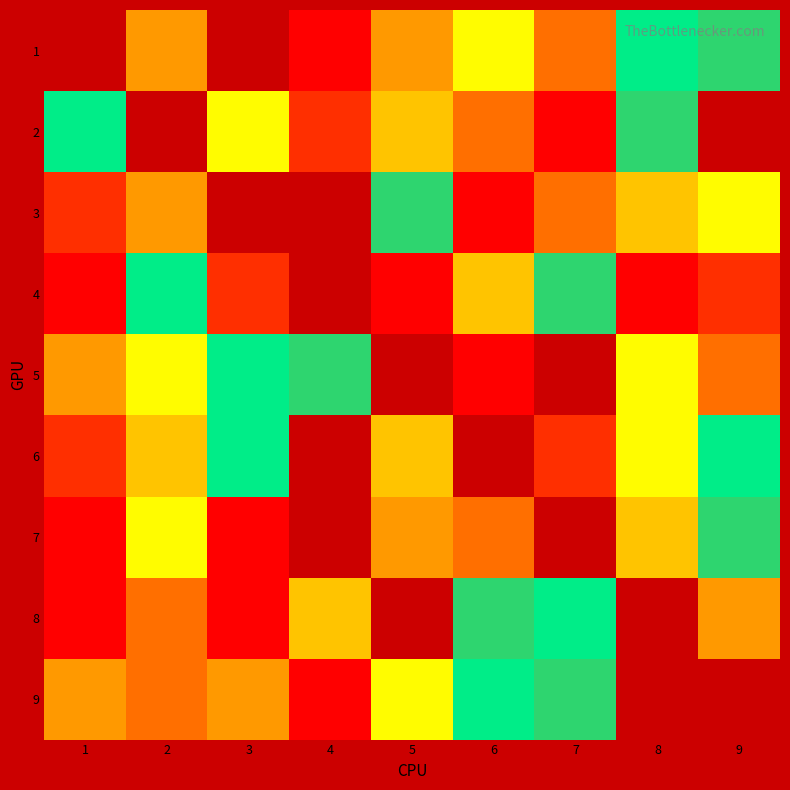

Read the 5 value at 2.

7.0